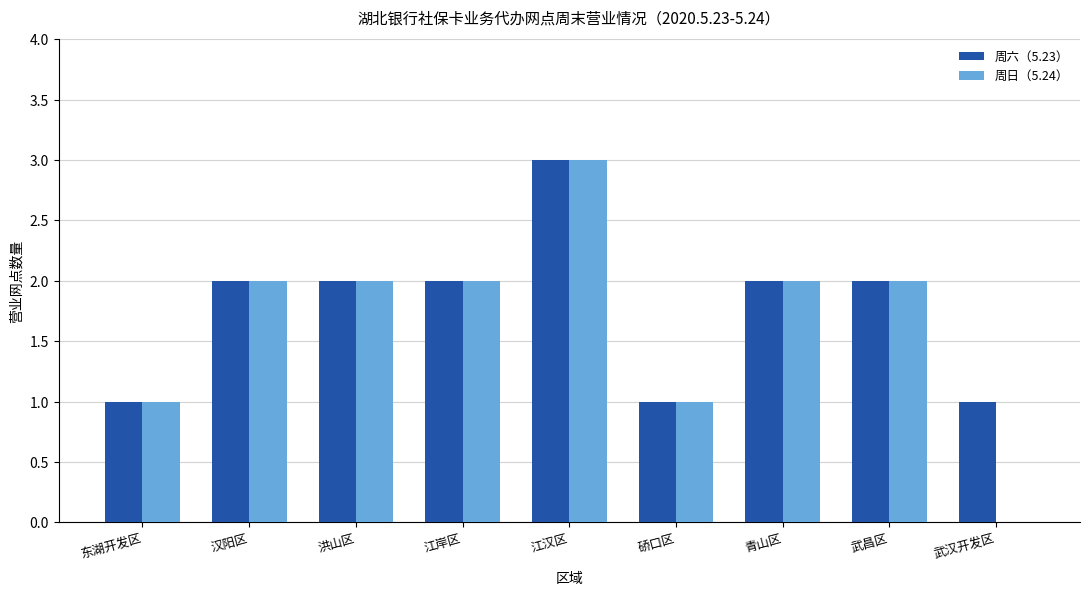

What is the greatest value displayed?

3